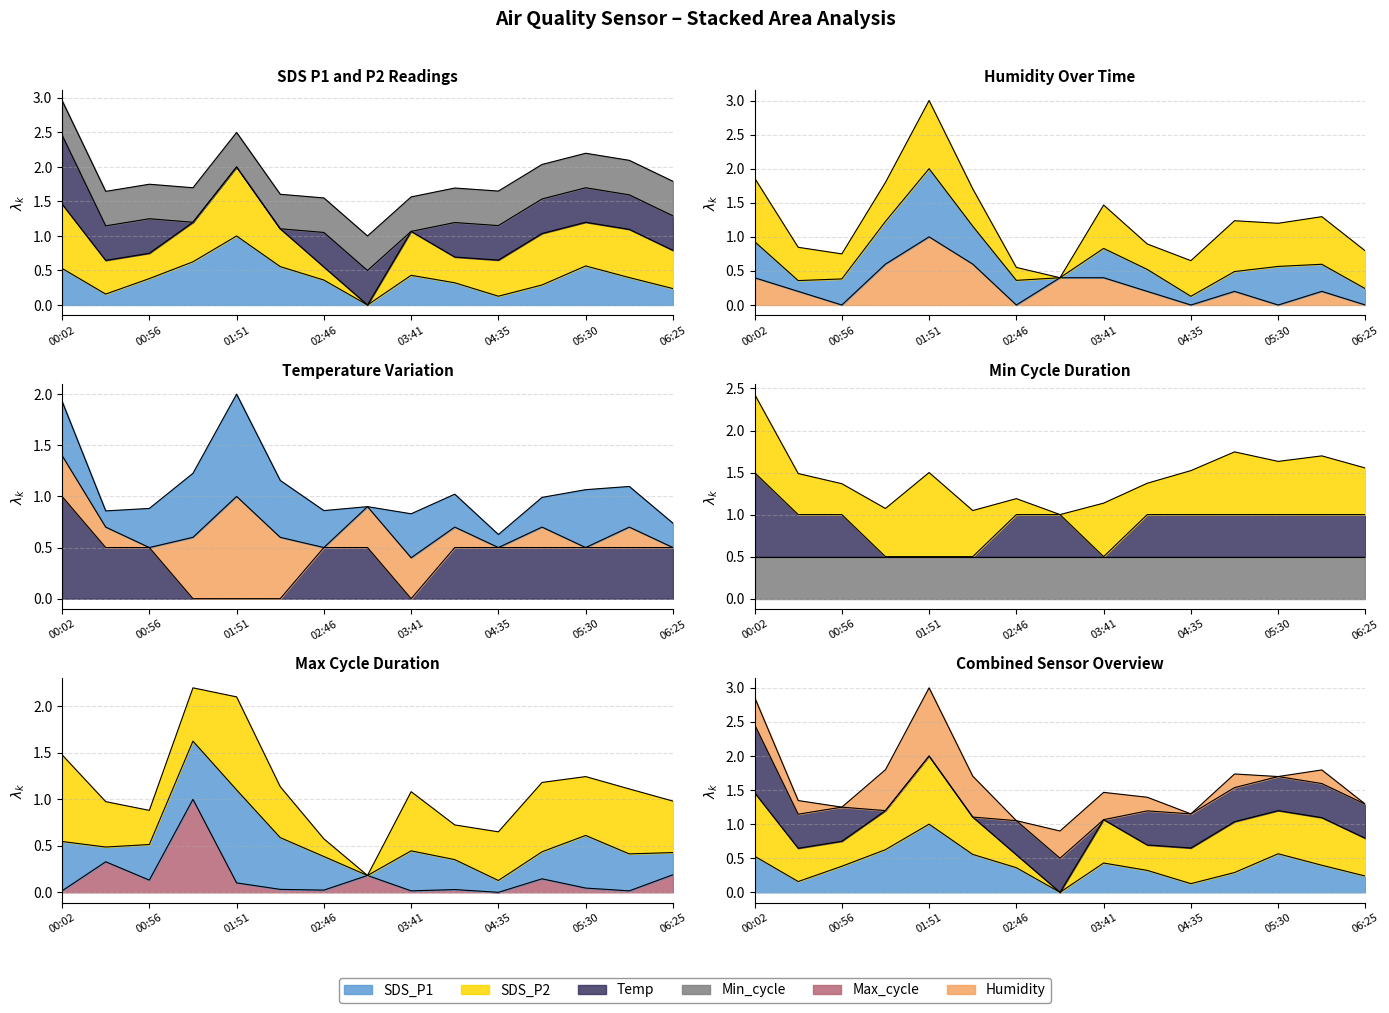

How many SDS_P1 values are between 0 and 1?

15